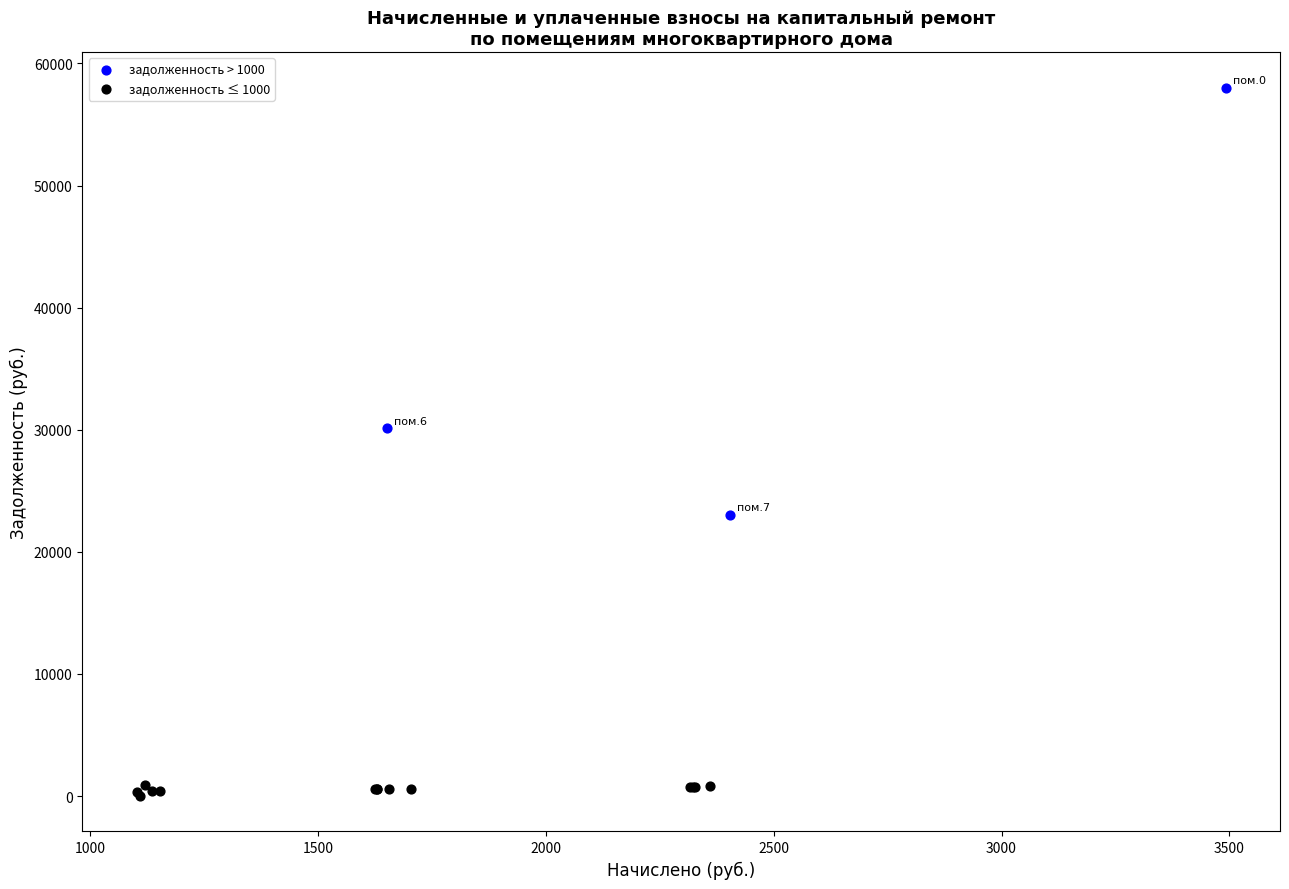

Which series contains the highest Y value?

задолженность > 1000